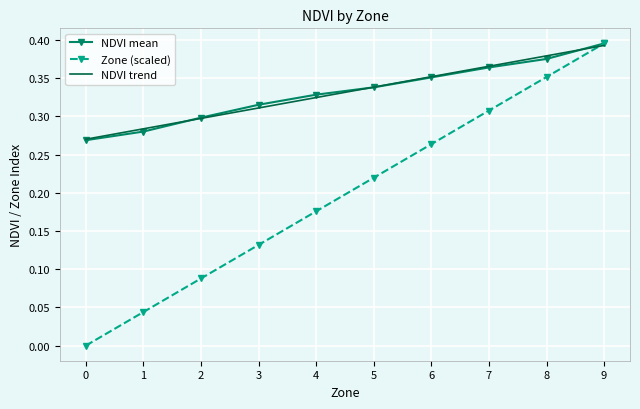

True or false: NDVI mean has a value of 0.2 at 9.

False